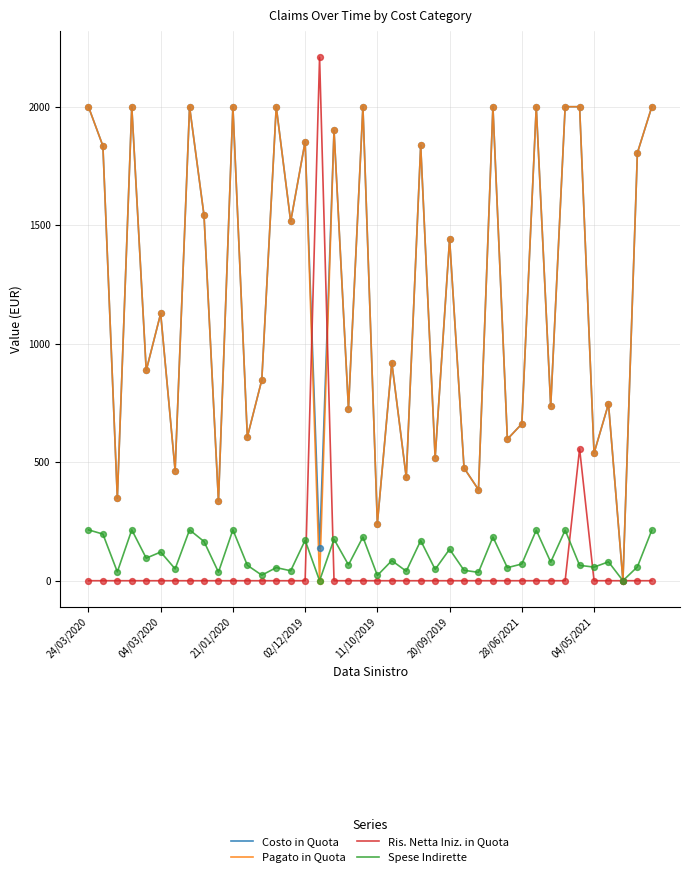

Which series has the widest spread of values?

Ris. Netta Iniz. in Quota